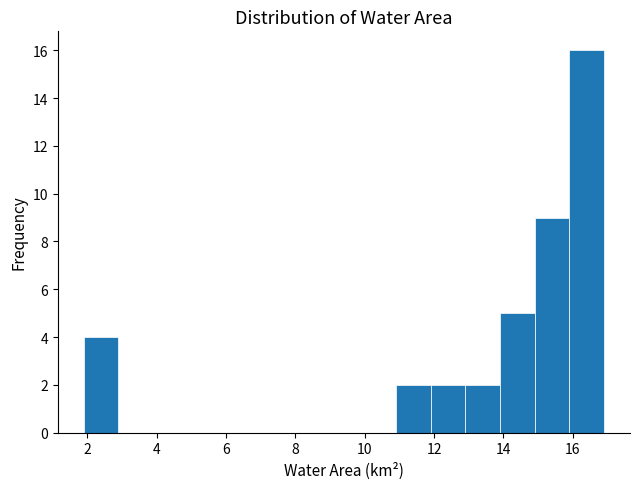

How tall is the bar that spans 14.9 to 15.9 on the x-axis? Neither the bar edges nor the heights are printed on the chart, so give them approximately, as read against the axes.

9